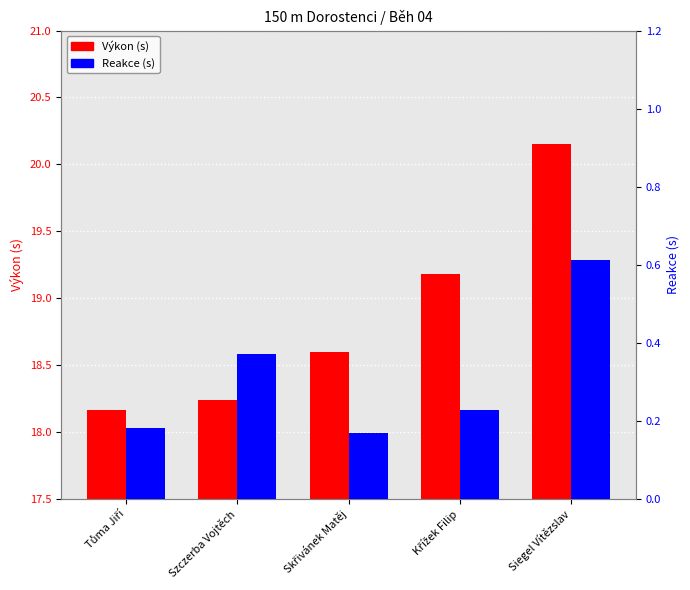

What is the sum of all Výkon (s) values?

94.3